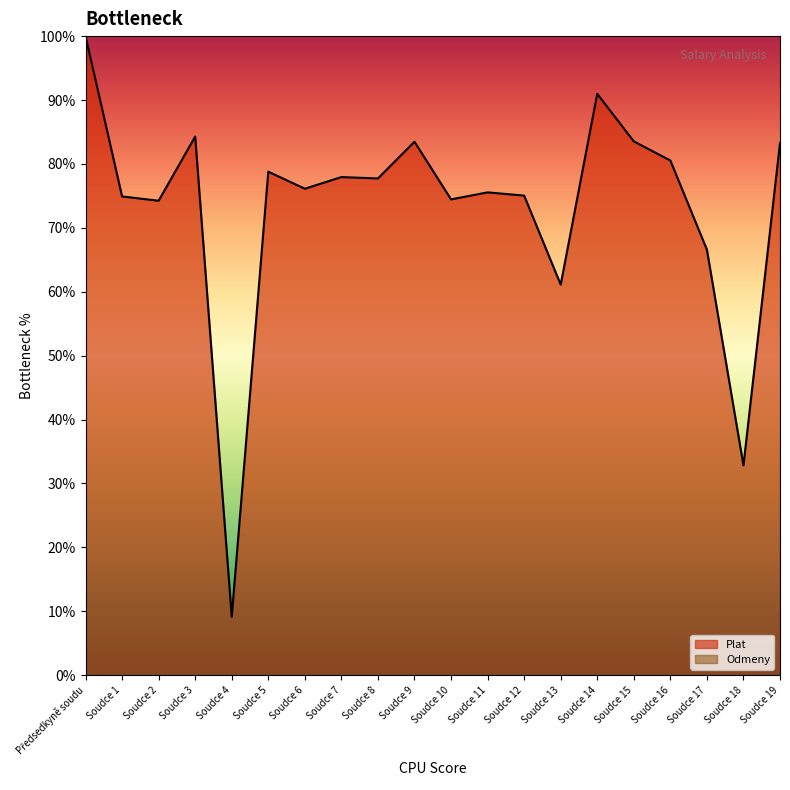

Where does the data first go above 77?

Předsedkyně soudu